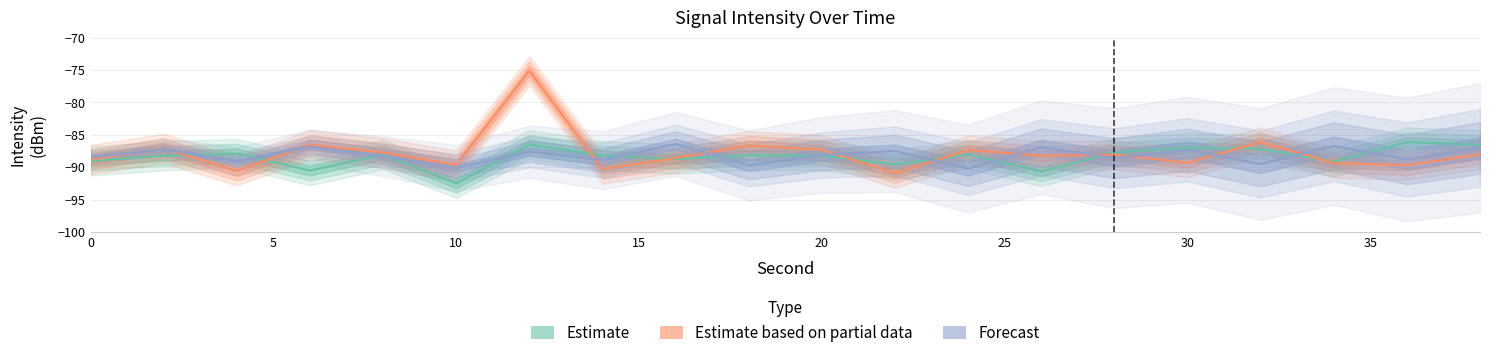

Reading left to right, transcribe all the data shown in this chart.

Estimate: 0=-89.0	2=-88.2	4=-87.9	6=-90.5	8=-88.0	10=-92.5	12=-86.5	14=-88.2	16=-88.7	18=-88.2	20=-88.2	22=-89.6	24=-88.0	26=-90.7	28=-87.7	30=-87.0	32=-87.2	34=-89.1	36=-86.1	38=-86.5
Estimate based on partial data: 0=-88.8	2=-87.1	4=-90.6	6=-86.5	8=-87.7	10=-89.7	12=-75.1	14=-90.3	16=-88.6	18=-86.7	20=-87.3	22=-90.9	24=-87.3	26=-88.2	28=-88.1	30=-89.3	32=-86.1	34=-89.3	36=-89.7	38=-88.0
Forecast: 0=-88.5	2=-87.2	4=-89.1	6=-86.8	8=-88.3	10=-90.1	12=-87.6	14=-88.9	16=-86.4	18=-89.7	20=-88.1	22=-87.5	24=-90.2	26=-86.9	28=-88.6	30=-87.3	32=-89.5	34=-86.7	36=-88.8	38=-87.0